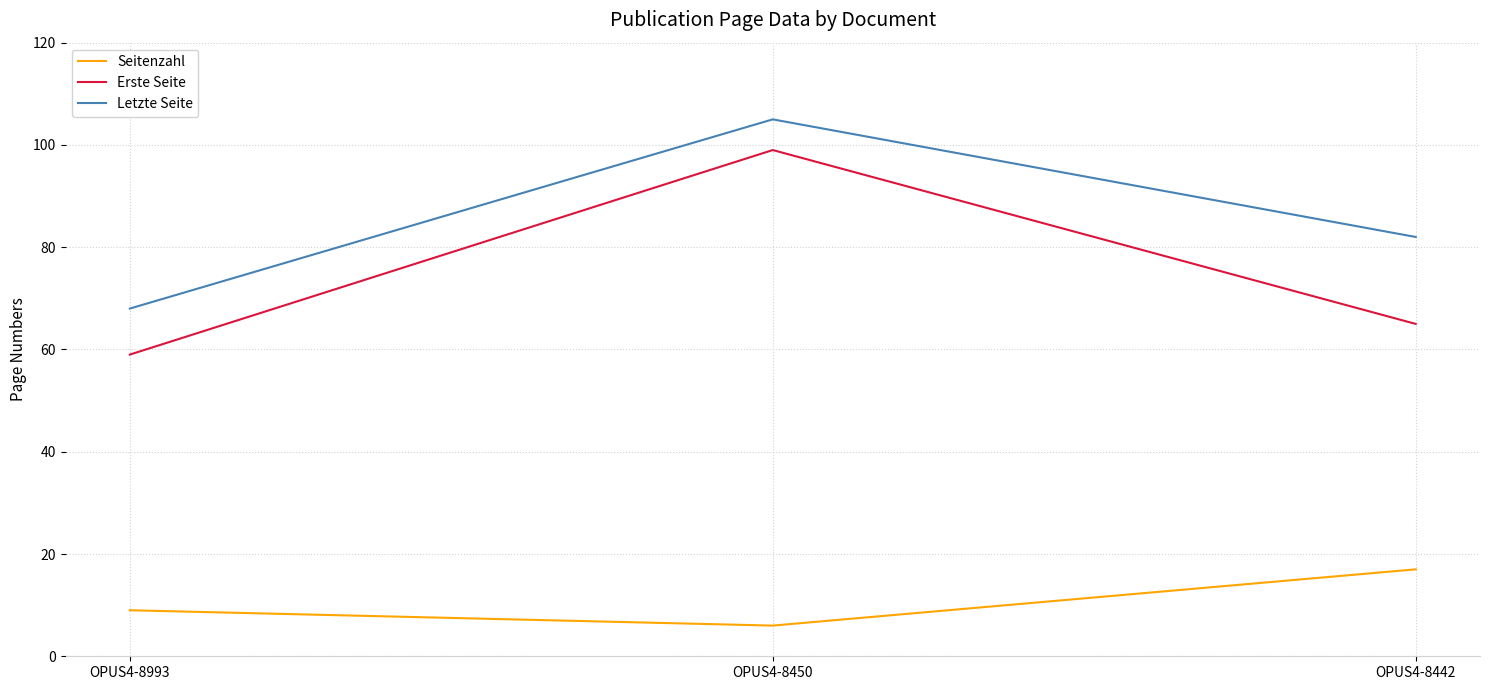

The value of Erste Seite at OPUS4-8993 is 59. True or false?

True